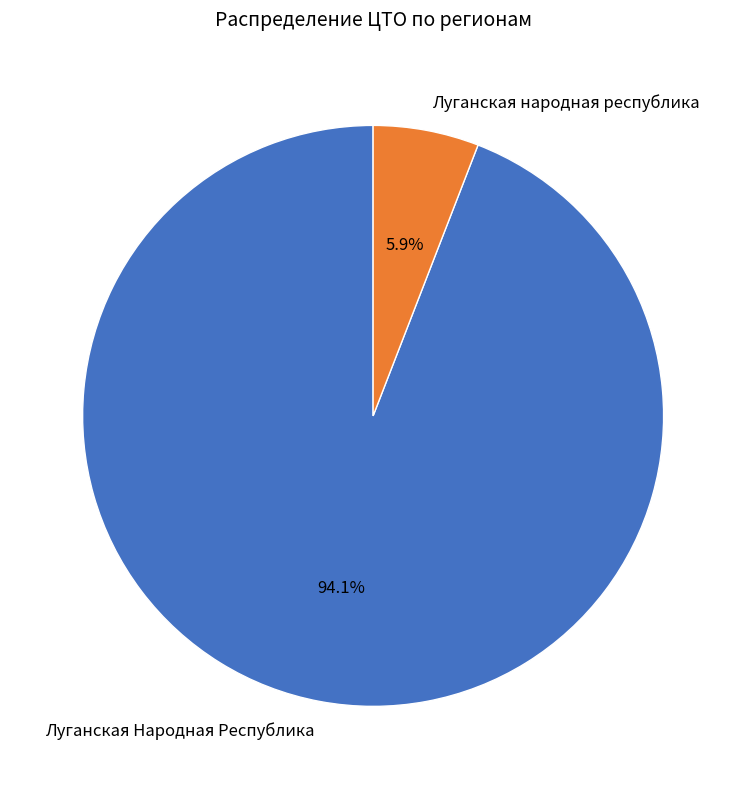

To the nearest percent, what is the difference between the Луганская Народная Республика and Луганская народная республика slice percentages?

88%